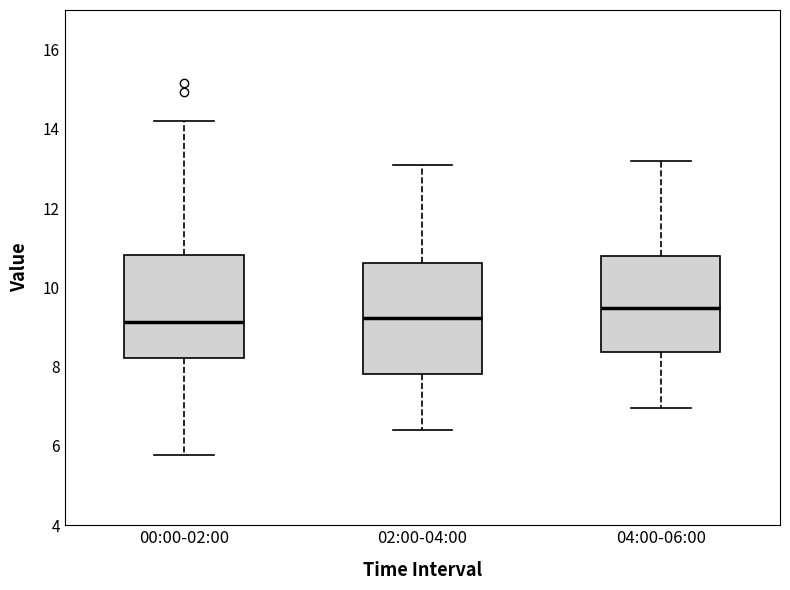

Reading left to right, read every box against the y-axis: the position of its median line, the range the box covers, and the ends of its whiskers. The values are not printed on the chart, so give them approximately, as read against the axis.

00:00-02:00: median 9.2, box 8.2 to 10.8, whiskers 5.8 to 14.2
02:00-04:00: median 9.2, box 7.8 to 10.6, whiskers 6.4 to 13.2
04:00-06:00: median 9.4, box 8.4 to 10.8, whiskers 7.0 to 13.2